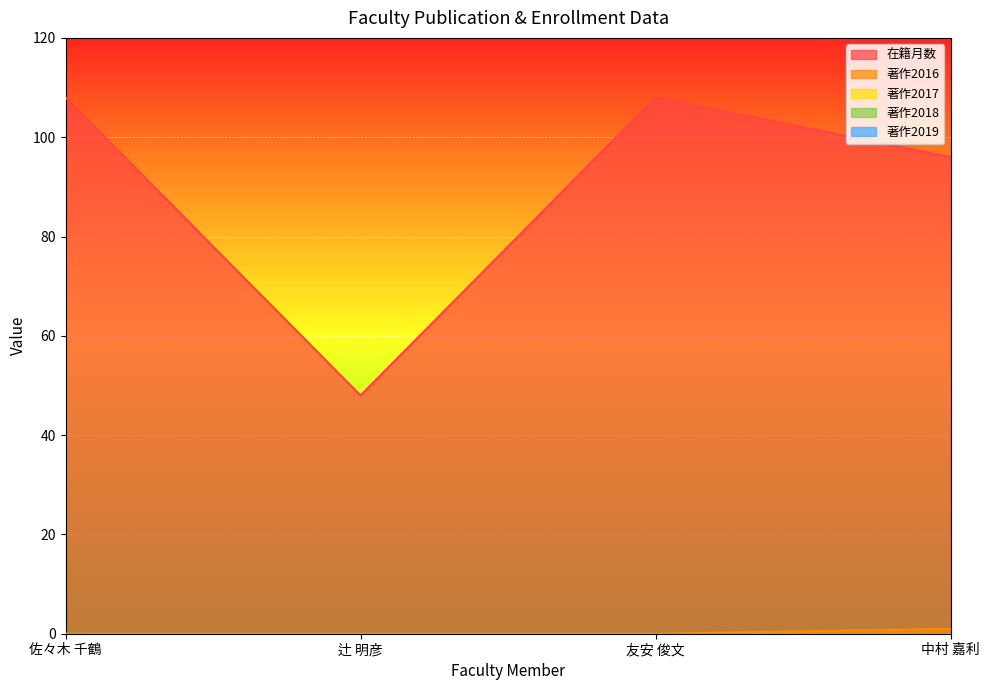

Which category has the highest value in the 著作2017 series?

佐々木 千鶴